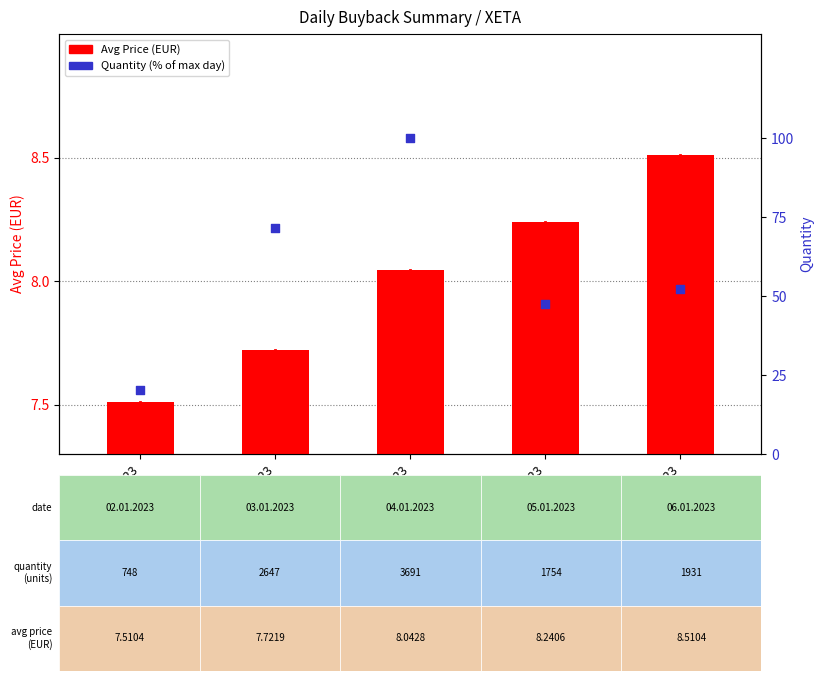

Is the value of Quantity (% of max) at 02.01.2023 greater than the value of Avg Price (EUR) at 06.01.2023?

Yes